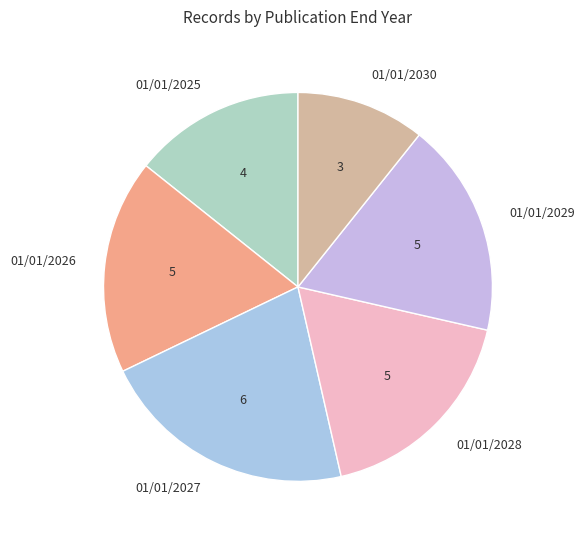

Which slice is the largest?

01/01/2027